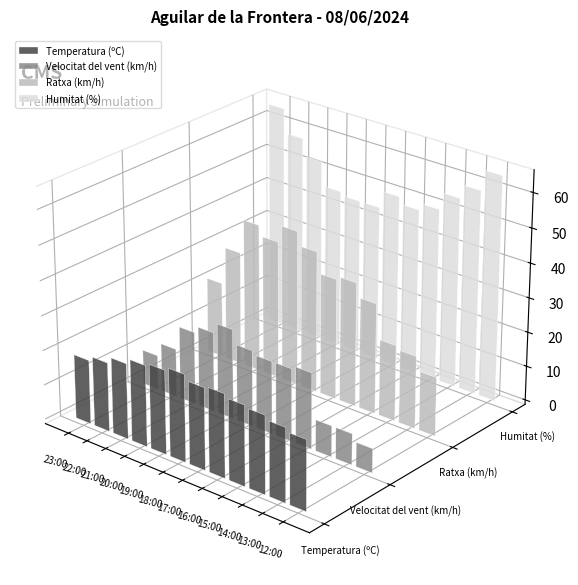

What is the spread (max minus min) of values at 23:00?

55.0